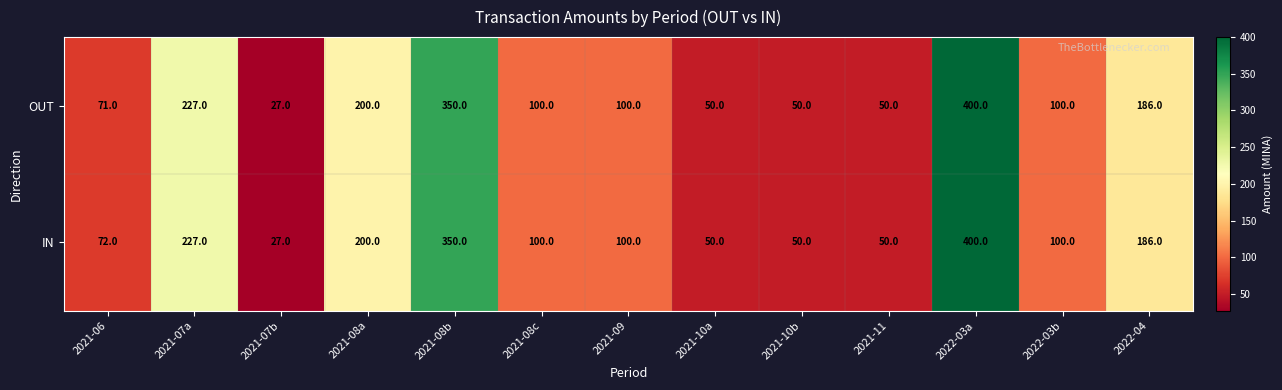

Is it true that OUT equals 100 at 2021-08c?

True